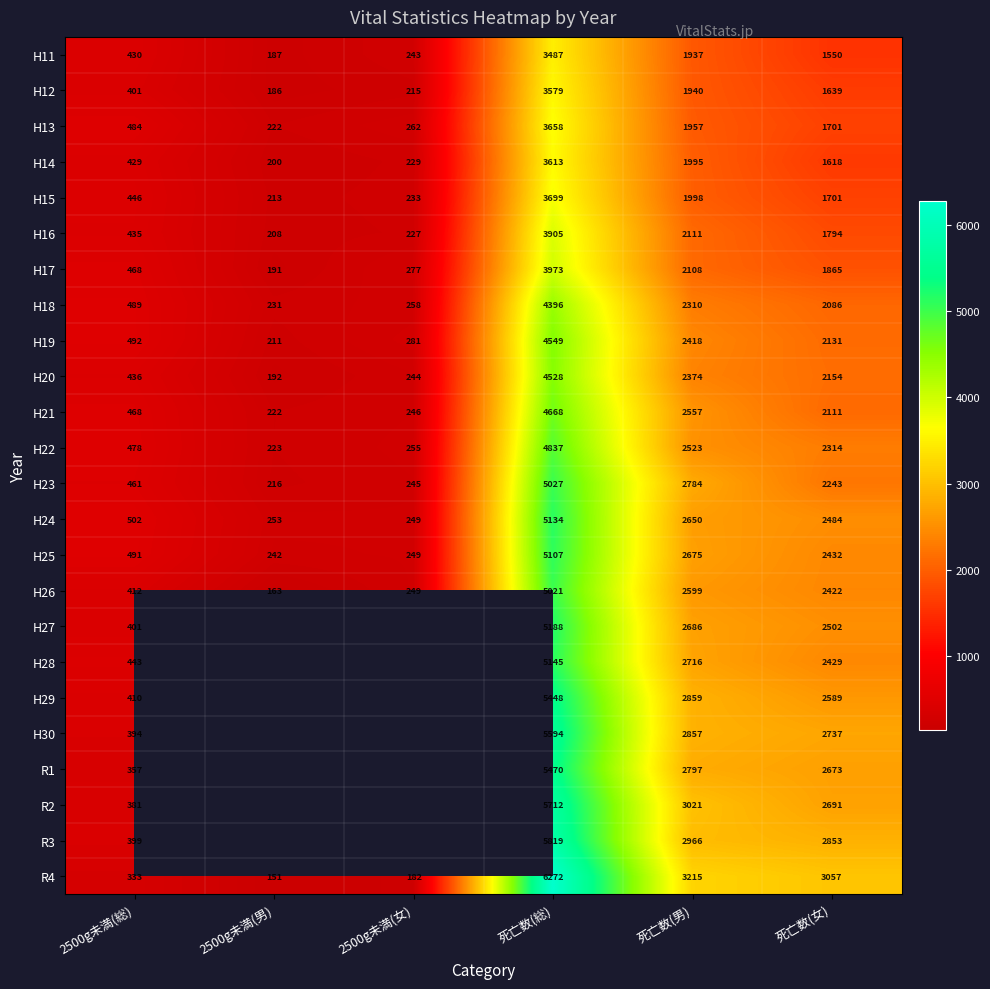

At which category does the chart reach its peak across all series?

死亡数(総)